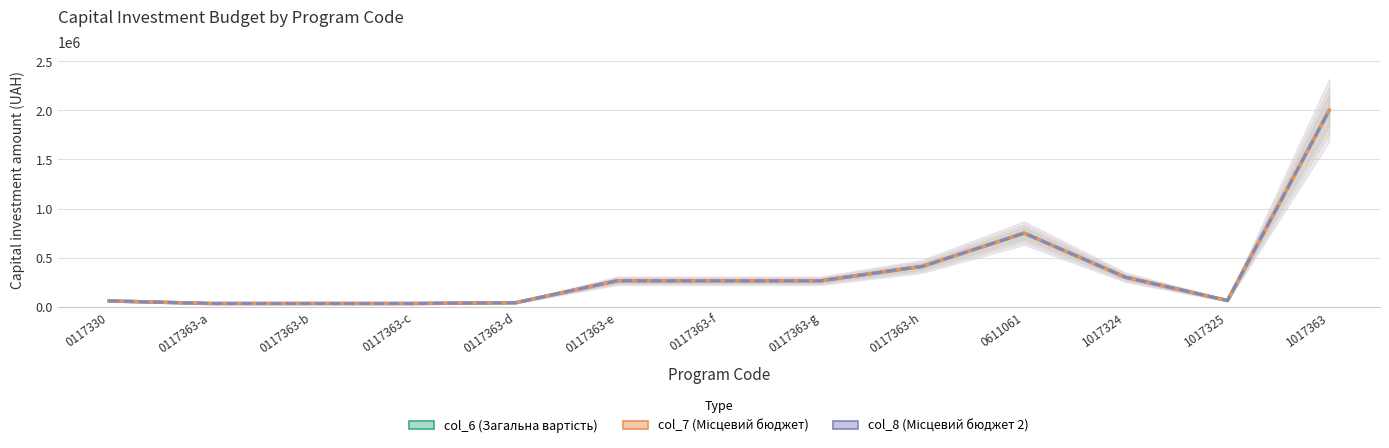

What is the label of the 13th point from the right?

0117330